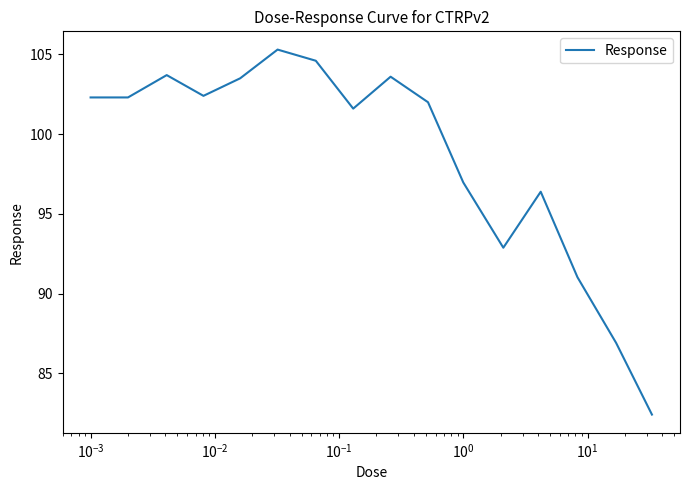

What is the smallest value displayed?

82.4